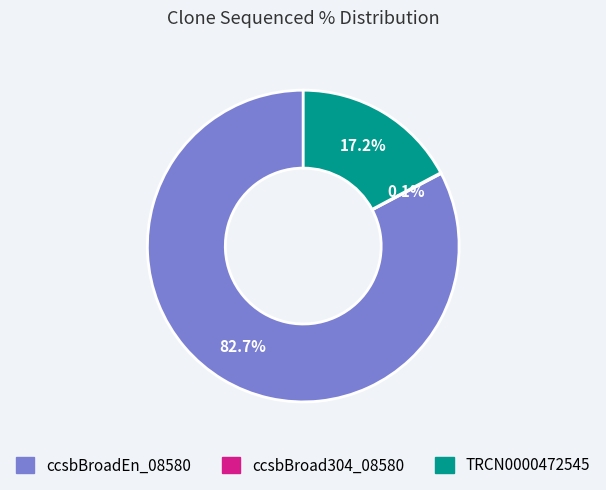

What percentage is NOT represented by TRCN0000472545?

82.8%